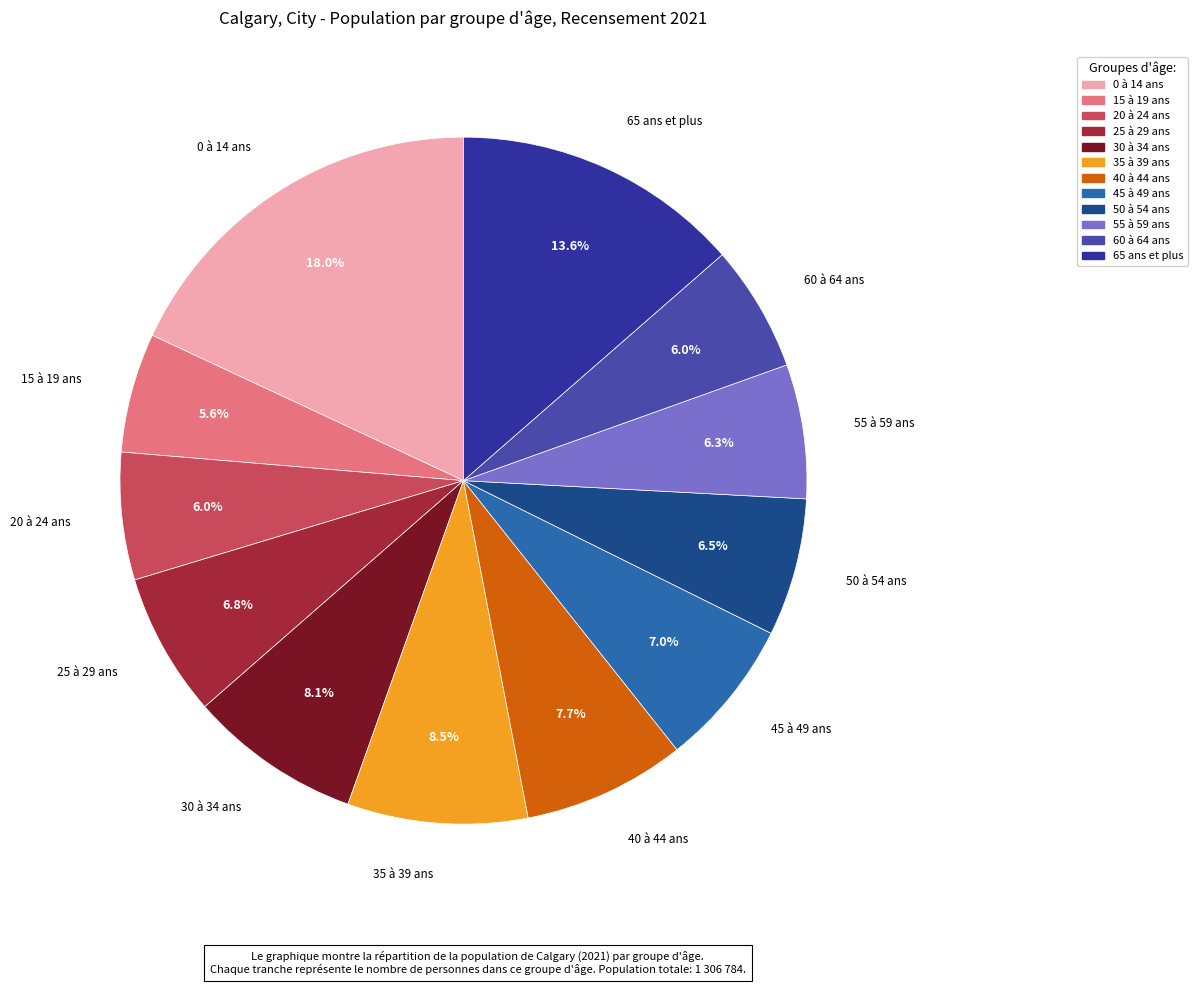

Which category has the biggest portion of the pie?

0 à 14 ans